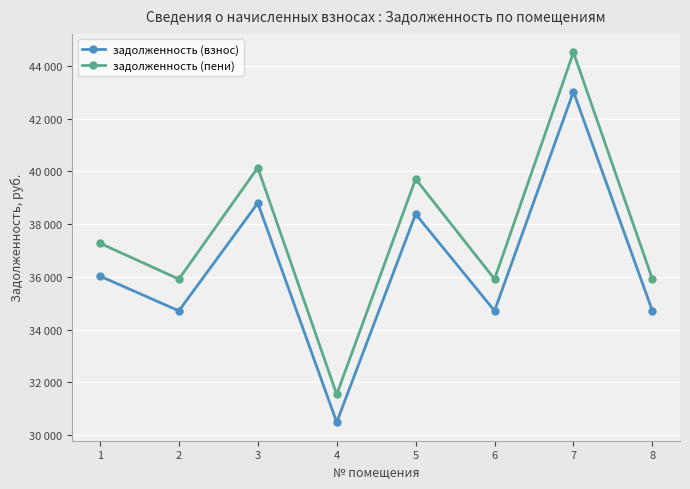

What is the difference between the maximum and second lowest values in the задолженность (пени) series?

8602.6